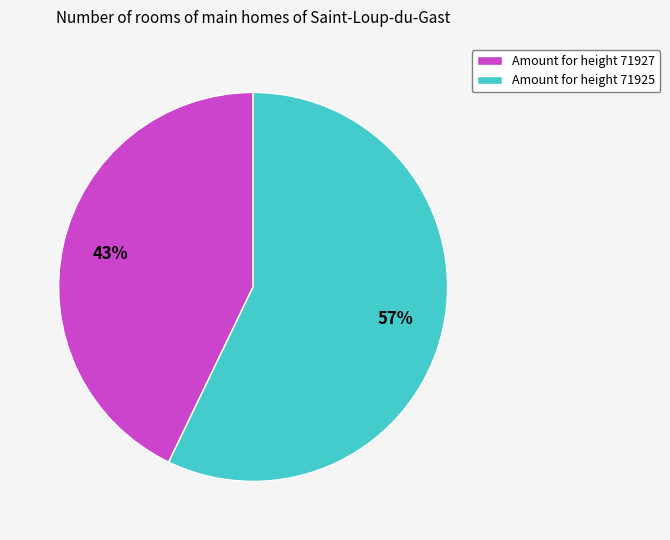

The Amount for height 71925 slice represents 68% of the pie. True or false?

False